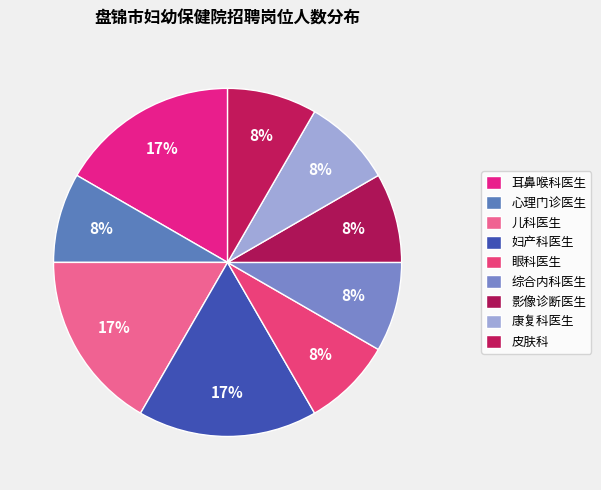

Count the number of slices in the pie.

9